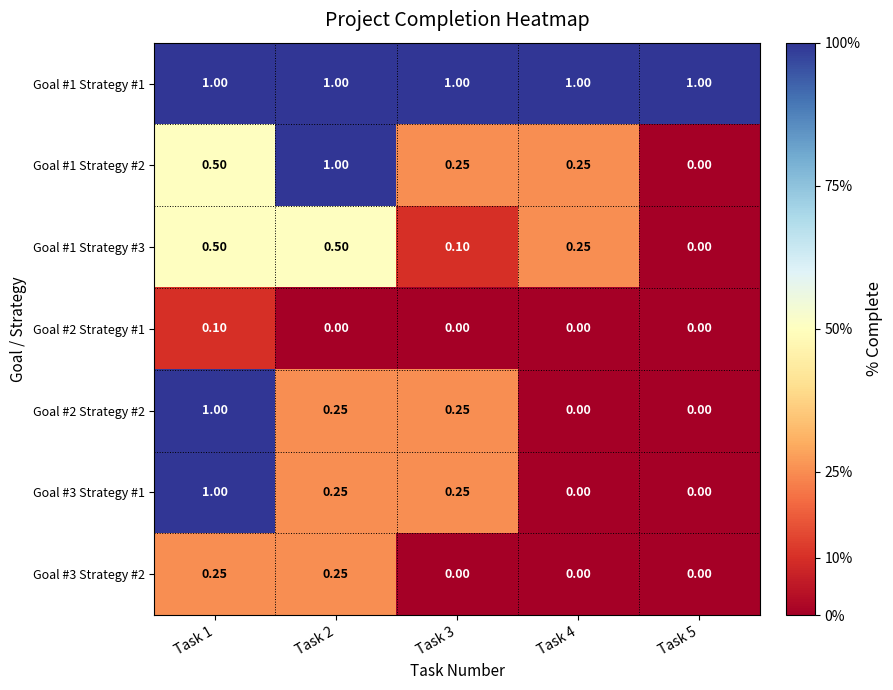

Is the value of Goal #3 Strategy #1 at Task 3 greater than the value of Goal #1 Strategy #1 at Task 4?

No